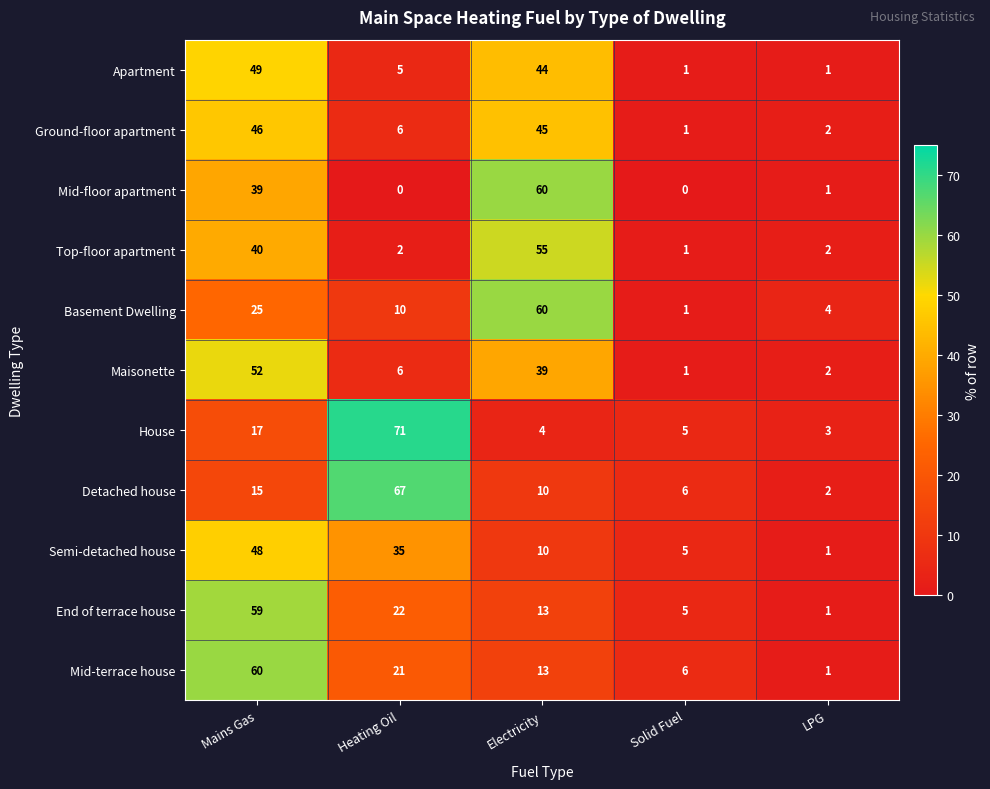

Where does the Ground-floor apartment series first go above 6?

Mains Gas